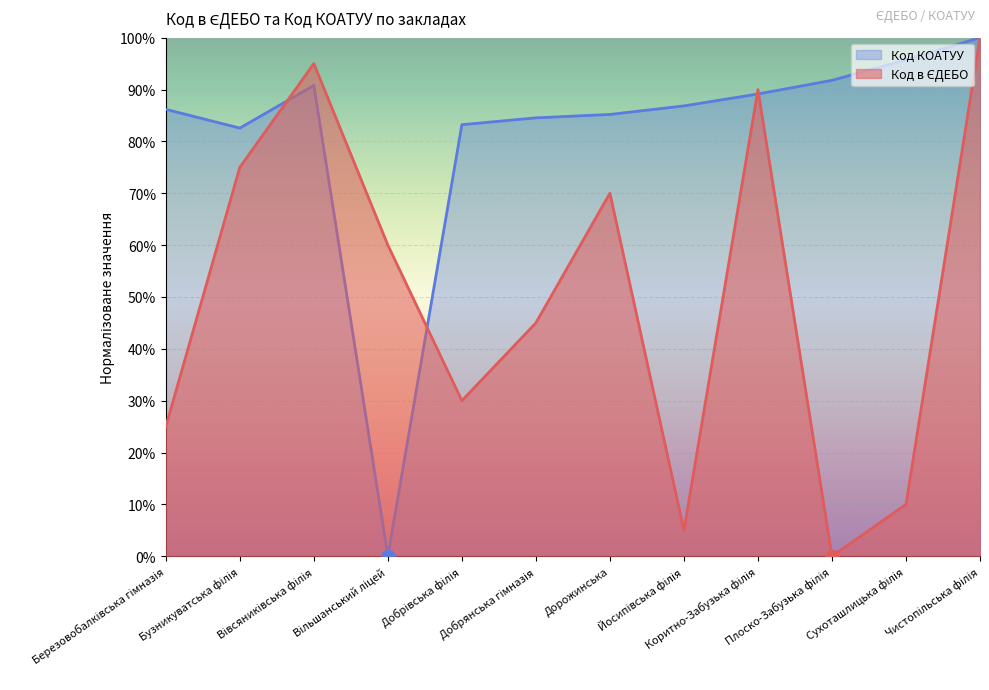

At how many categories does at least one series exceed 48?

12